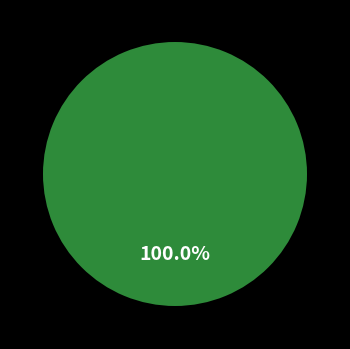

Does any single category account for the majority?

Yes